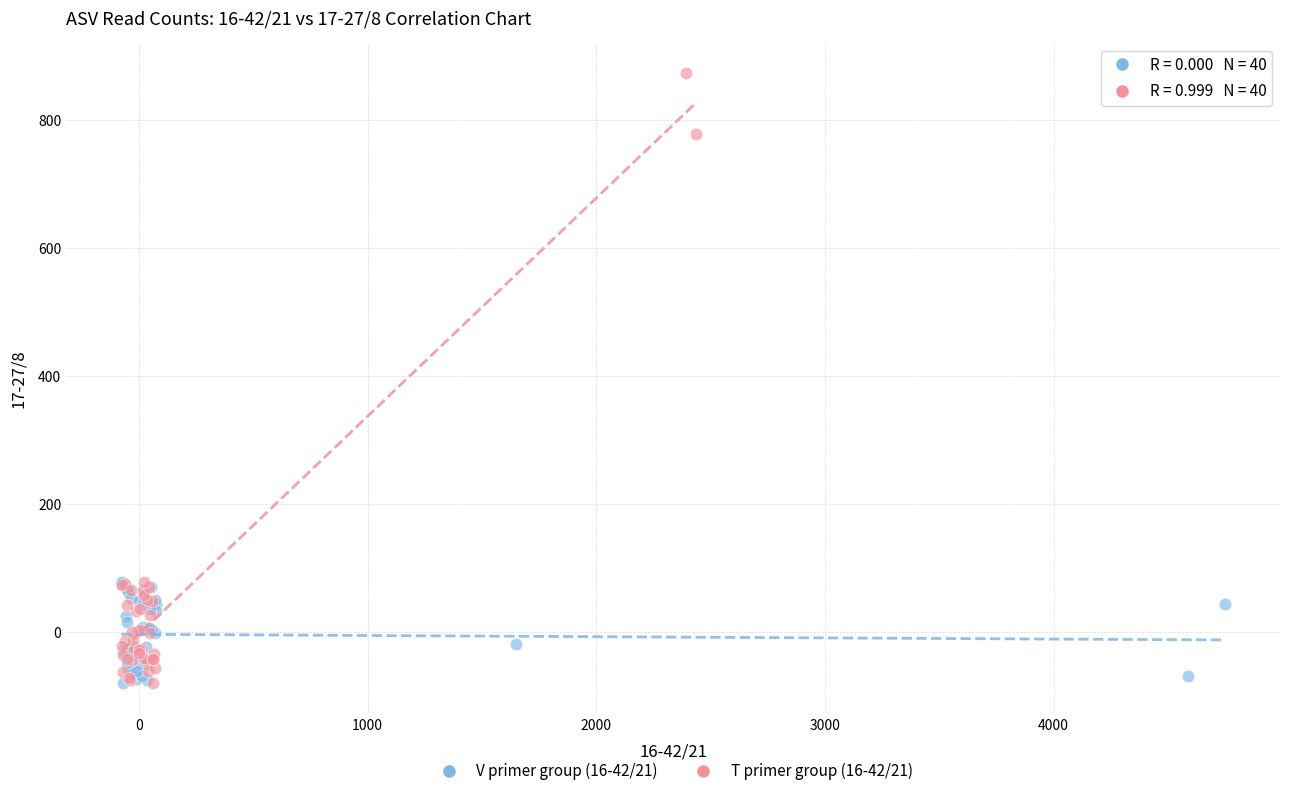

Which series reaches the maximum Y coordinate?

T primer group (16-42/21)